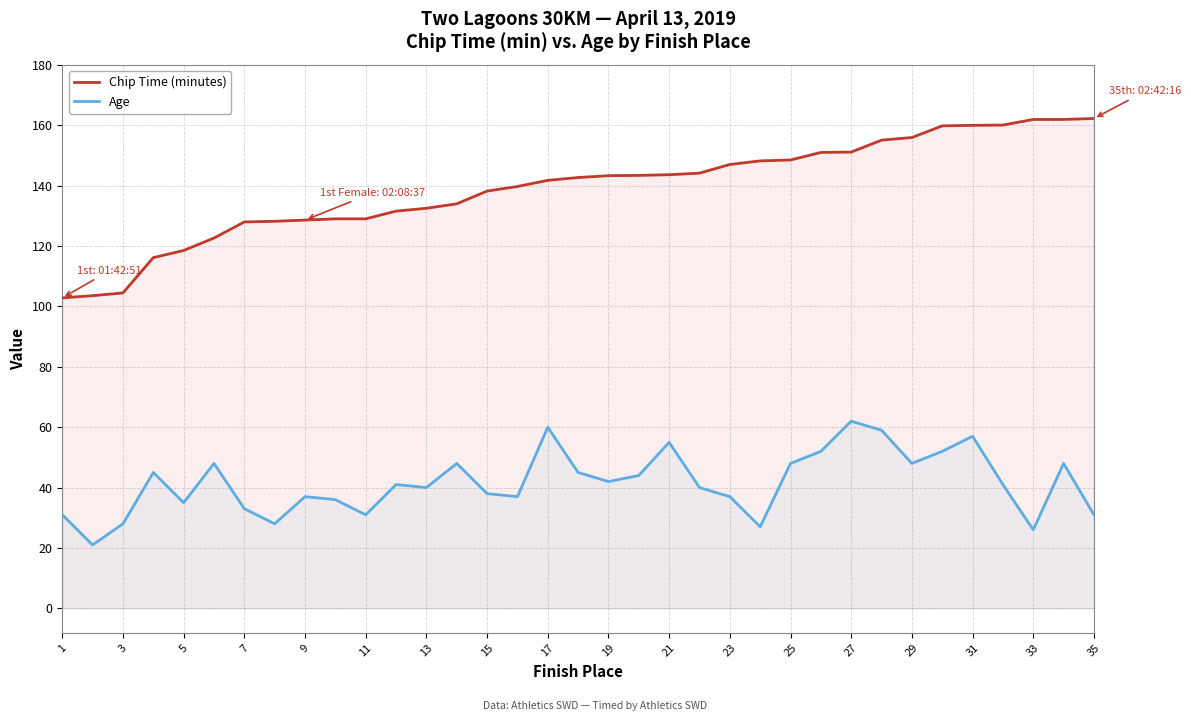

In Age, how many points are lower than both neighbors (excluding endpoints)?

10